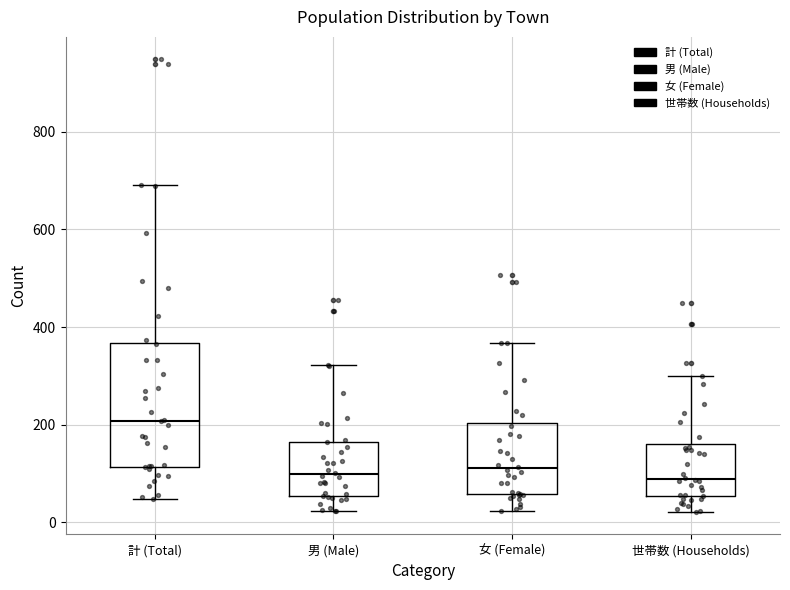

Reading left to right, transcribe this box plot: for each box, give where its median line is, the range the box spans, and where its two whiskers end, as read against the y-axis. The values are not printed on the chart, so give them approximately, as read against the axis.

計 (Total): median 200, box 120 to 360, whiskers 40 to 700
男 (Male): median 100, box 60 to 160, whiskers 20 to 320
女 (Female): median 120, box 60 to 200, whiskers 20 to 360
世帯数 (Households): median 80, box 60 to 160, whiskers 20 to 300